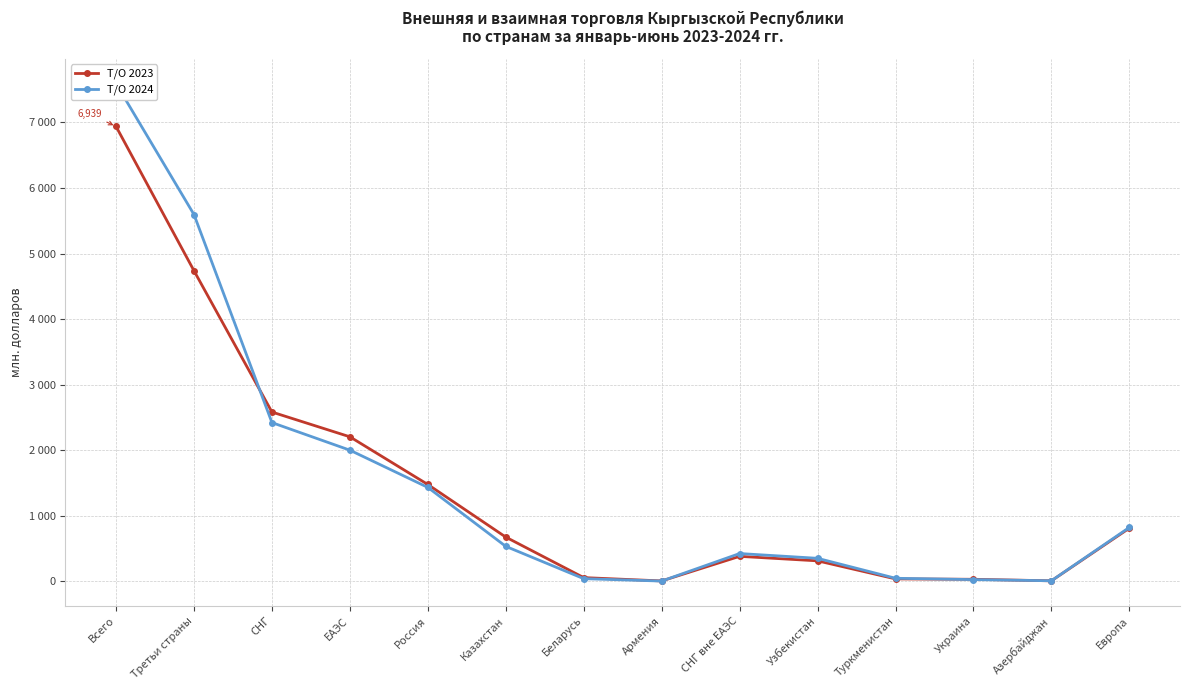

The value of Т/О 2024 at Казахстан is 862.7. True or false?

False